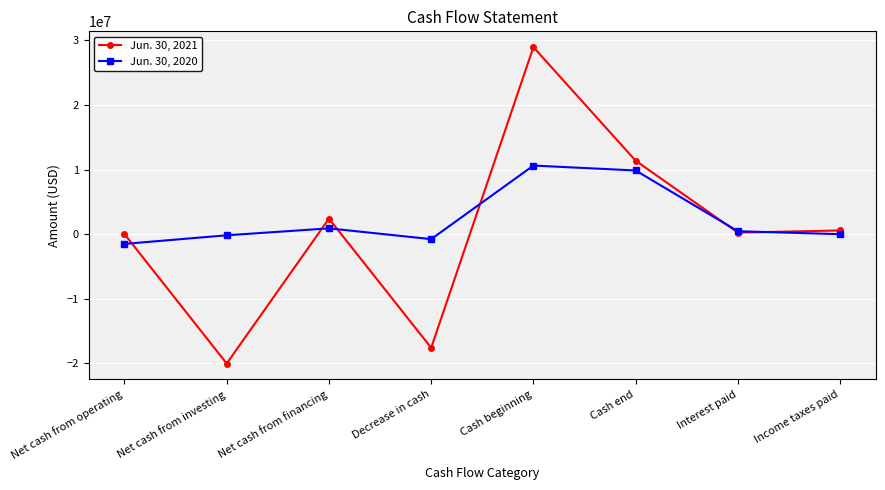

List the series in order of their peak value, highest first.

Jun. 30, 2021, Jun. 30, 2020